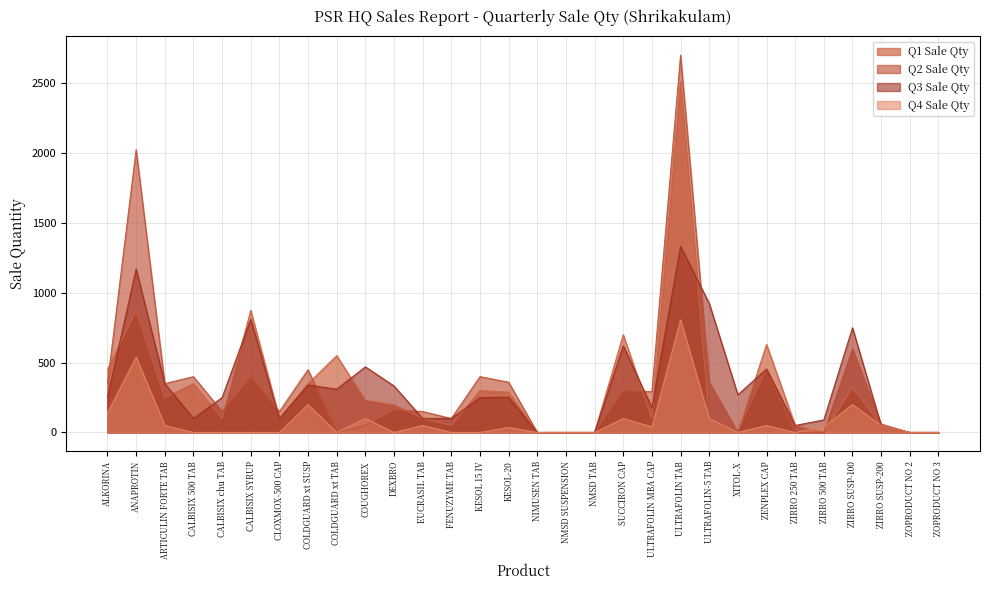

In Q4 Sale Qty, how many points are higher than both neighbors (excluding endpoints)?

9